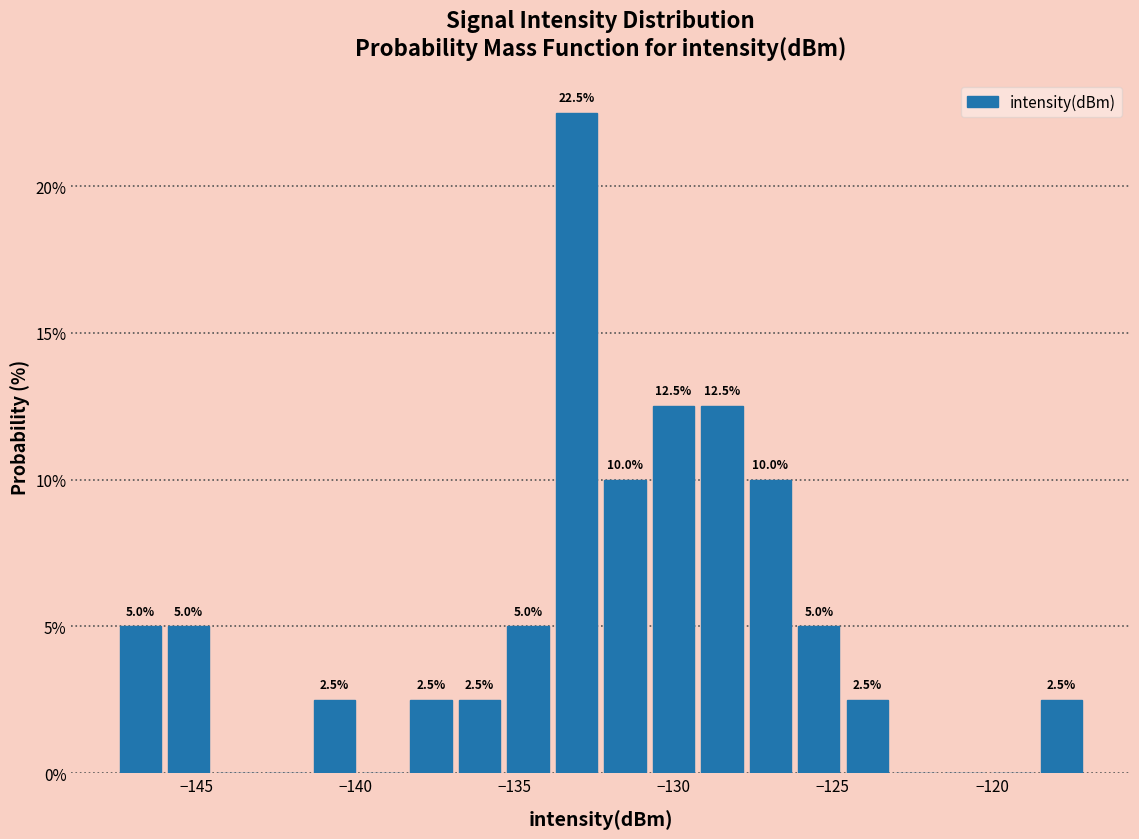

Read against the x-axis, roughly where is the centre of the tallest bar?

-133.0